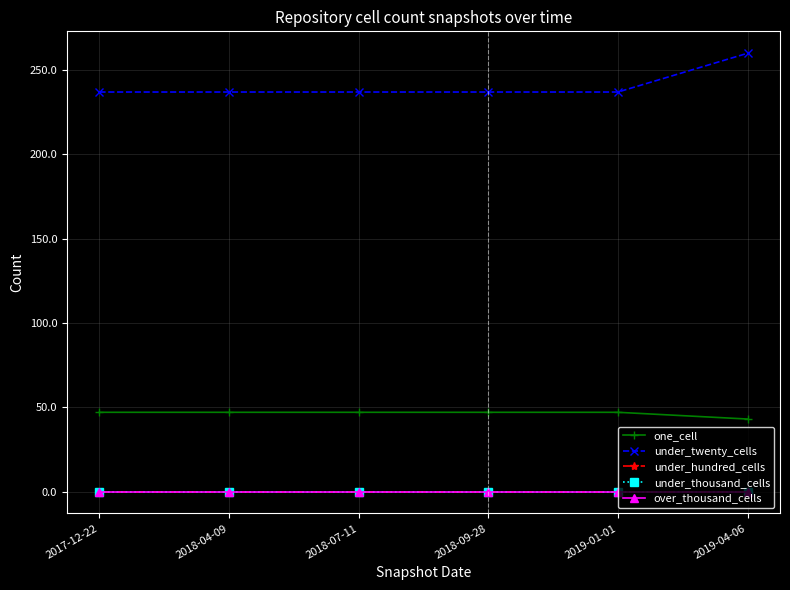

True or false: under_twenty_cells has a value of 95 at 2019-04-06.

False